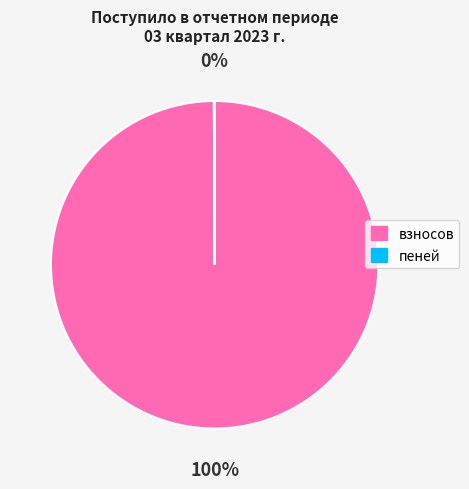

The взносов slice represents 92% of the pie. True or false?

False